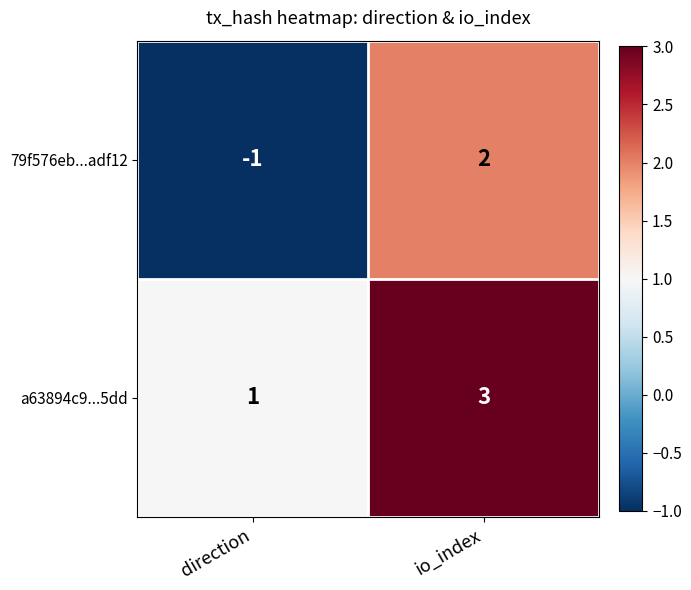

What is the difference between the maximum and minimum values in the 79f576eb...adf12 series?

3